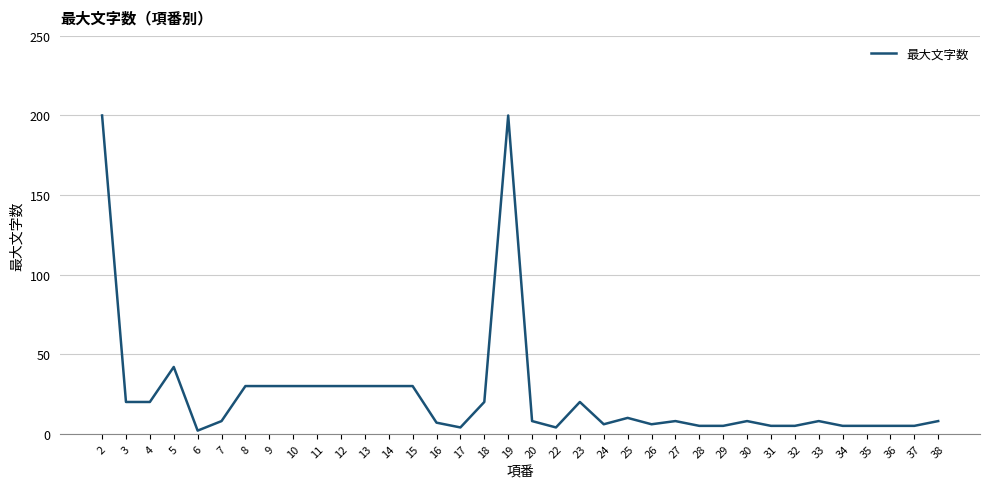

True or false: the data has more than 1 interior local peaks.

True